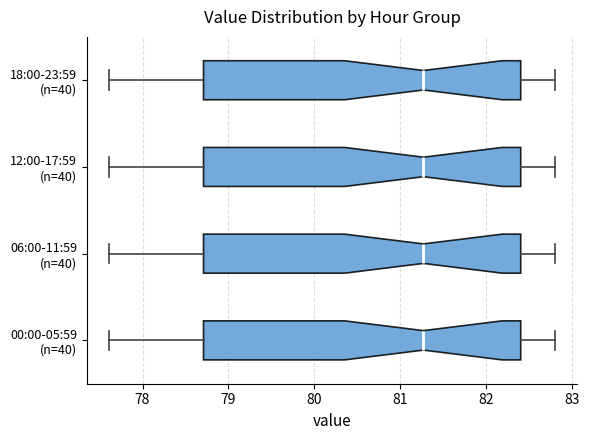

Reading bottom to top, read every box against the x-axis: the position of its median line, the range the box covers, and the ends of its whiskers. The values are not printed on the chart, so give them approximately, as read against the axis.

00:00-05:59 (n=40): median 81.3, box 78.7 to 82.4, whiskers 77.6 to 82.8
06:00-11:59 (n=40): median 81.3, box 78.7 to 82.4, whiskers 77.6 to 82.8
12:00-17:59 (n=40): median 81.3, box 78.7 to 82.4, whiskers 77.6 to 82.8
18:00-23:59 (n=40): median 81.3, box 78.7 to 82.4, whiskers 77.6 to 82.8